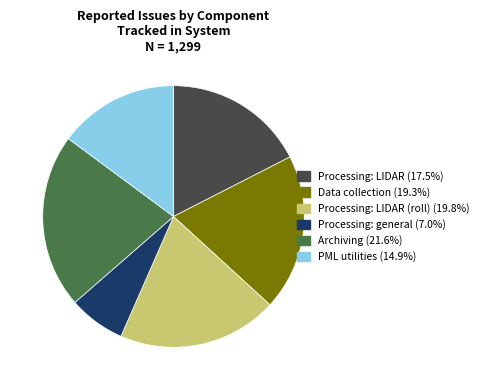

Is there any slice that represents more than half of the pie?

No